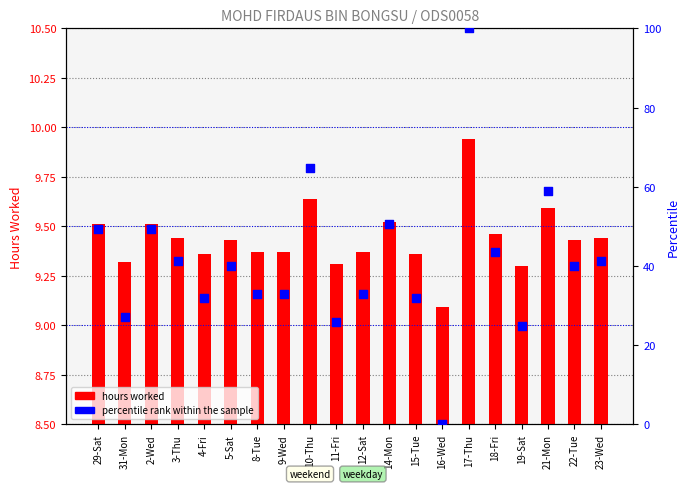

Is the value of hours worked at 16-Wed greater than the value of percentile rank within the sample at 9-Wed?

No